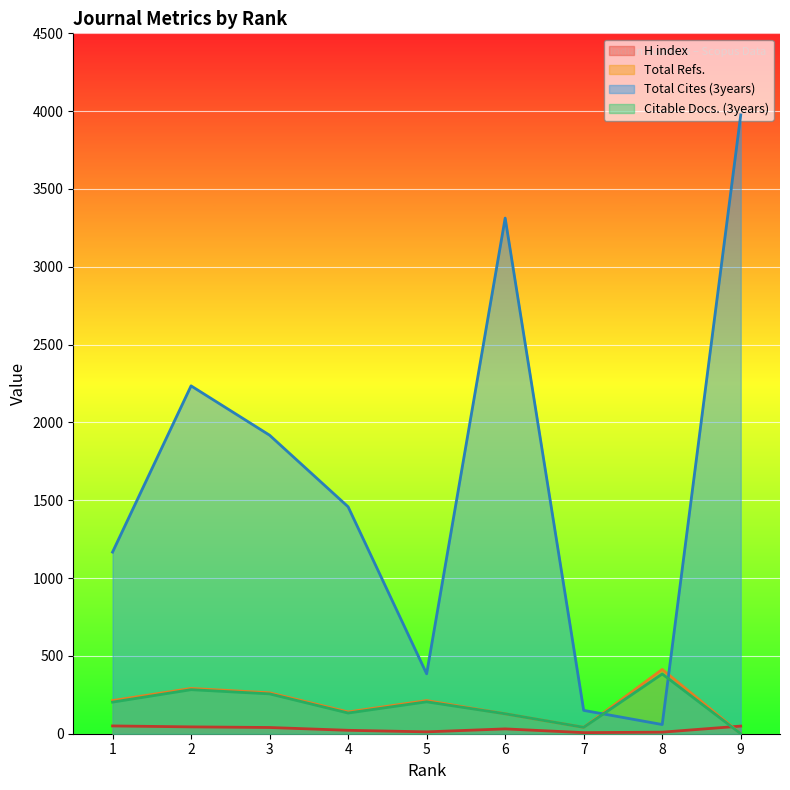

Reading left to right, extract all data points from this chart.

H index: 1=50	2=44	3=40	4=22	5=12	6=31	7=7	8=10	9=49
Total Refs.: 1=213	2=291	3=263	4=140	5=213	6=128	7=41	8=413	9=0
Total Cites (3years): 1=1167	2=2235	3=1918	4=1458	5=385	6=3313	7=150	8=59	9=3976
Citable Docs. (3years): 1=203	2=283	3=256	4=133	5=205	6=128	7=41	8=384	9=0